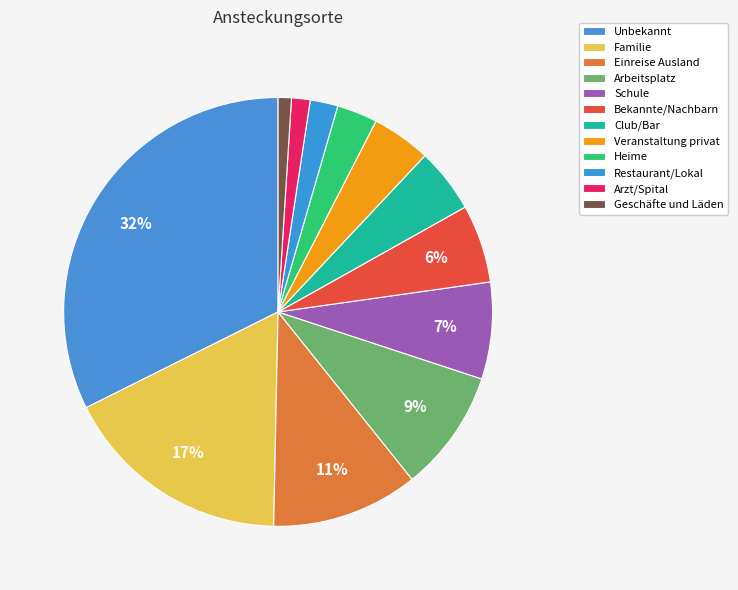

How many slices are in this pie chart?

12